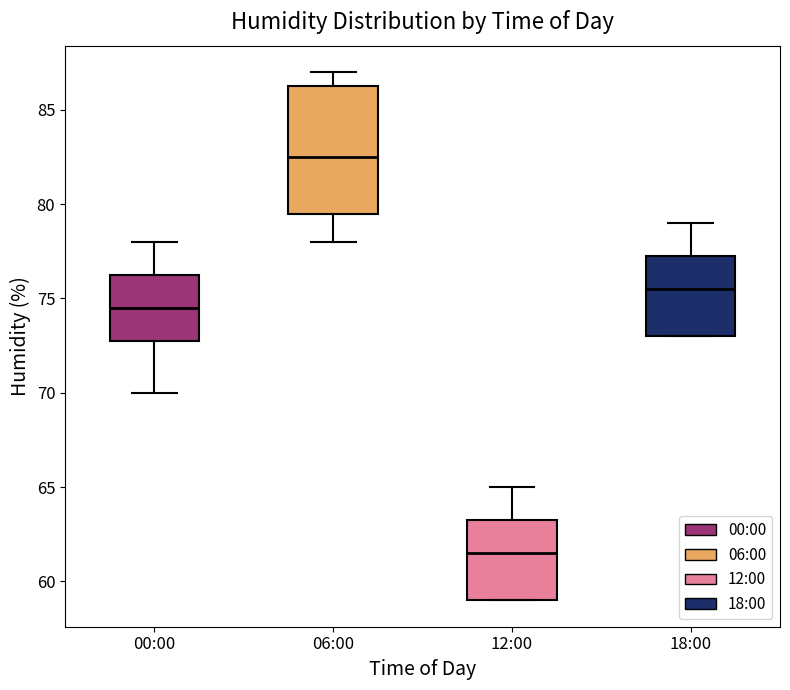

Which box's median line is the lowest?

12:00